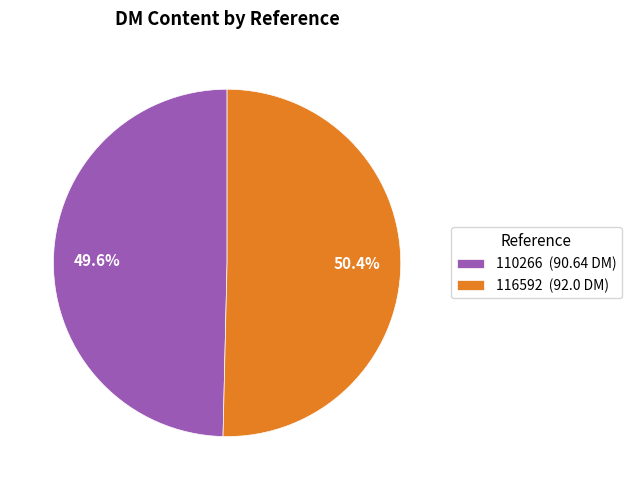

To the nearest percent, what is the average slice percentage?

50%